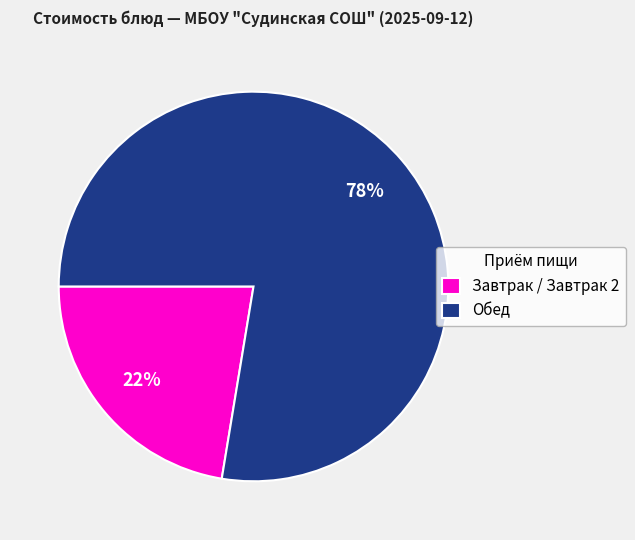

What percentage is the Обед slice, to the nearest percent?

78%